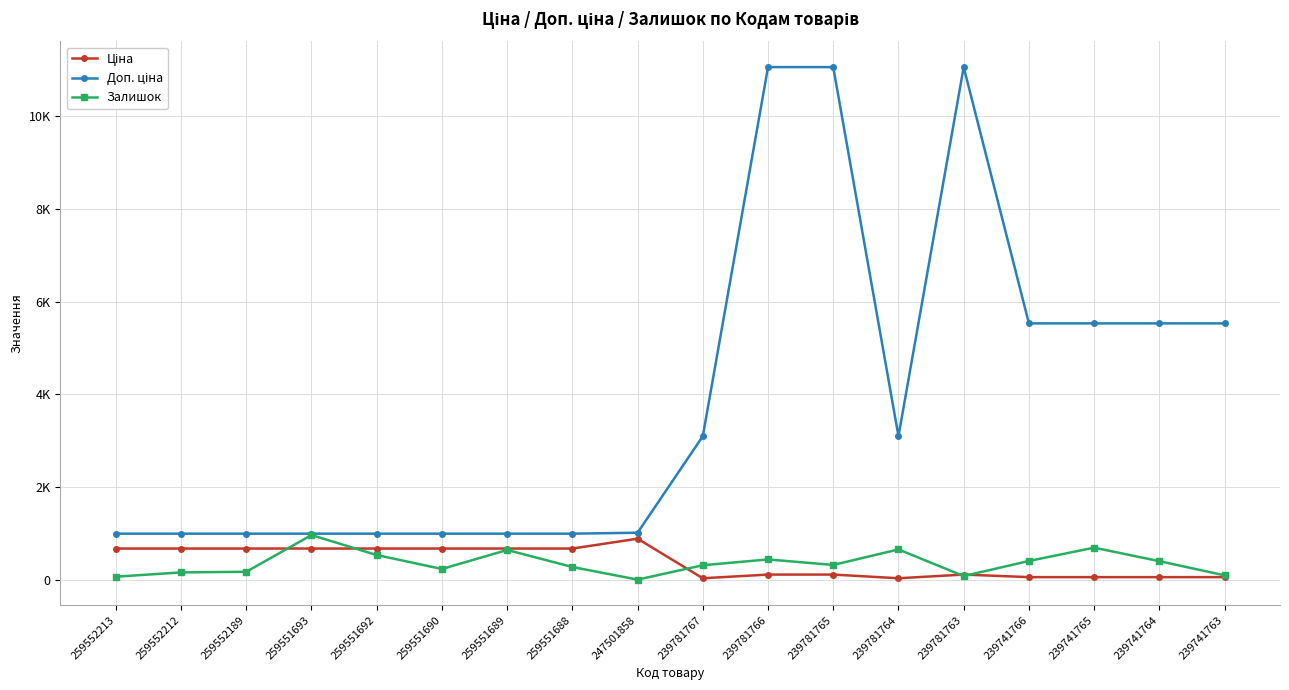

Is this an area chart (filled region under the line)?

No